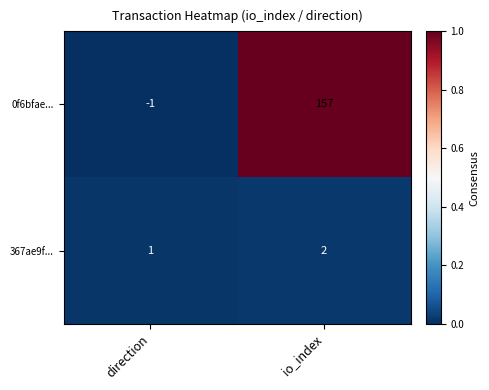

At which label is 0f6bfae... closest to 78?

direction